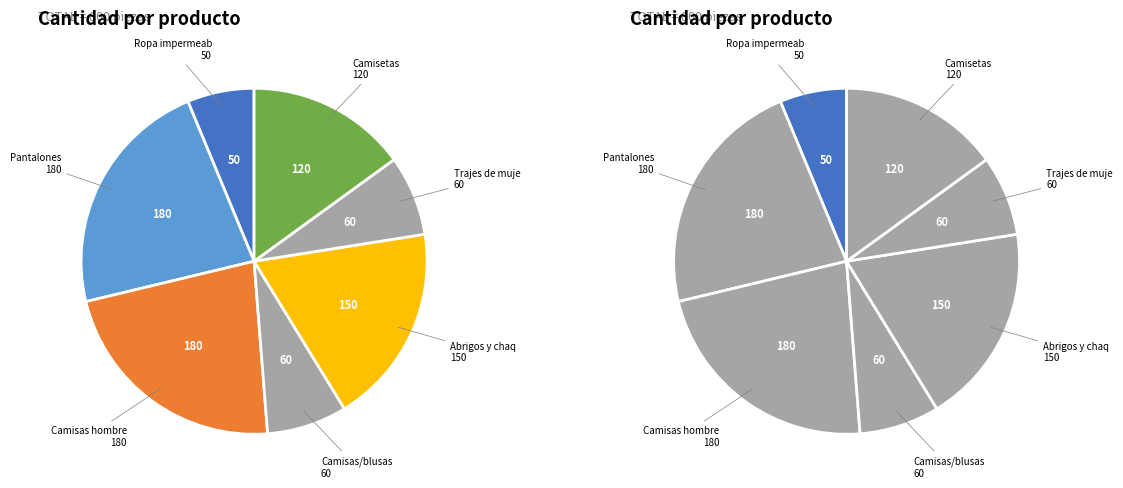

Which slice is the smallest?

Ropa impermeable